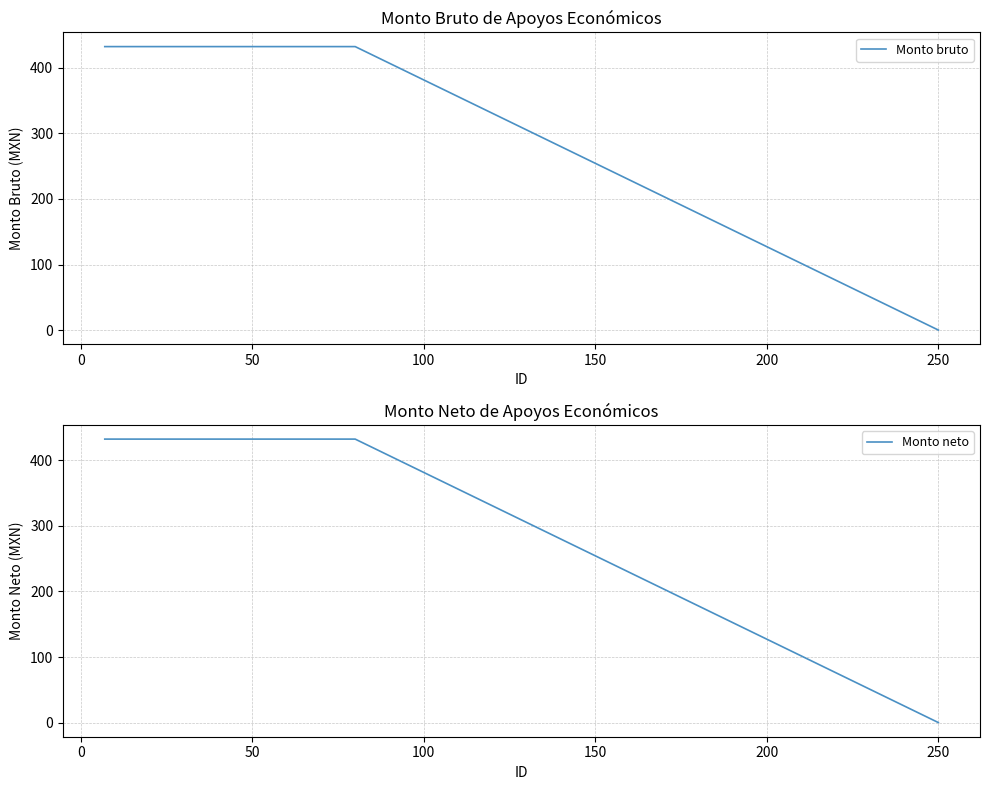

True or false: Monto bruto has a value of 578.3 at 13.

False